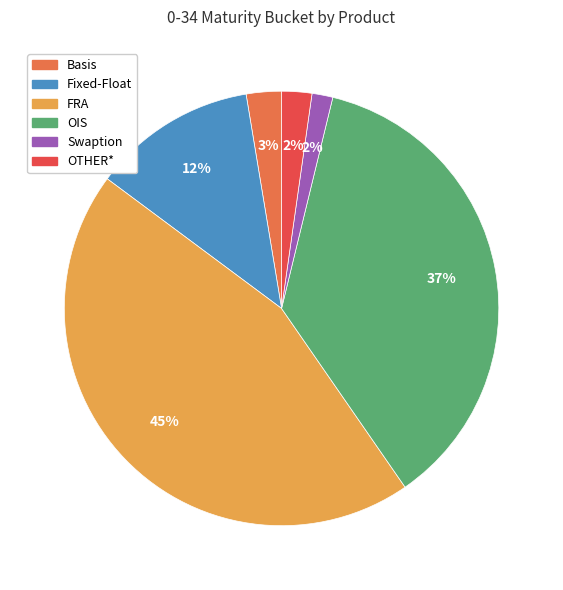

Which slice is the largest?

FRA